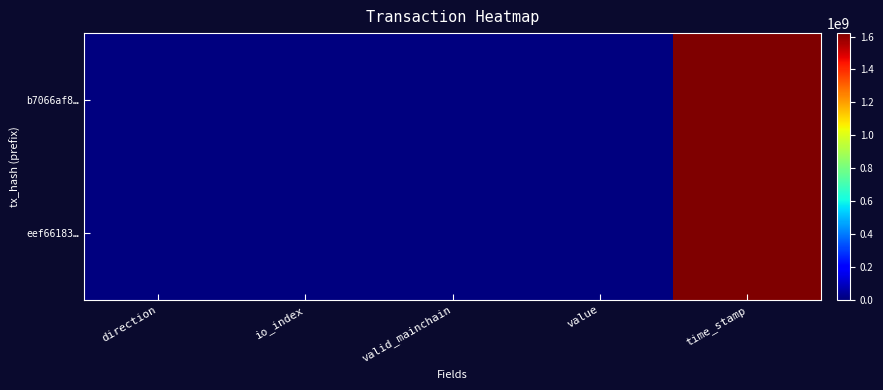

What is the greatest value displayed?

1620703043.0